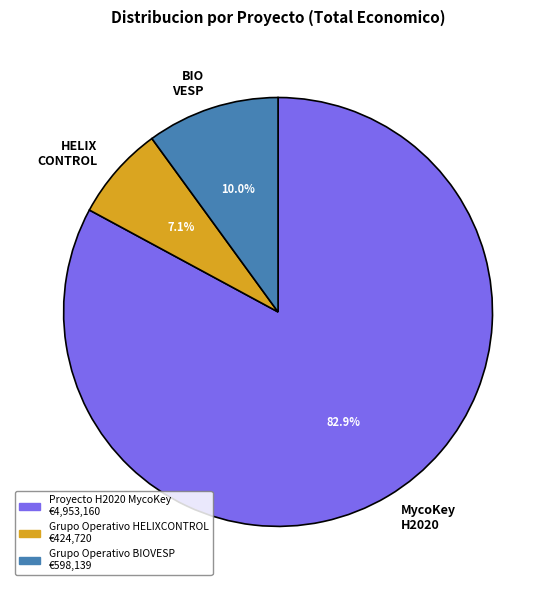

How many segments does this pie chart have?

3